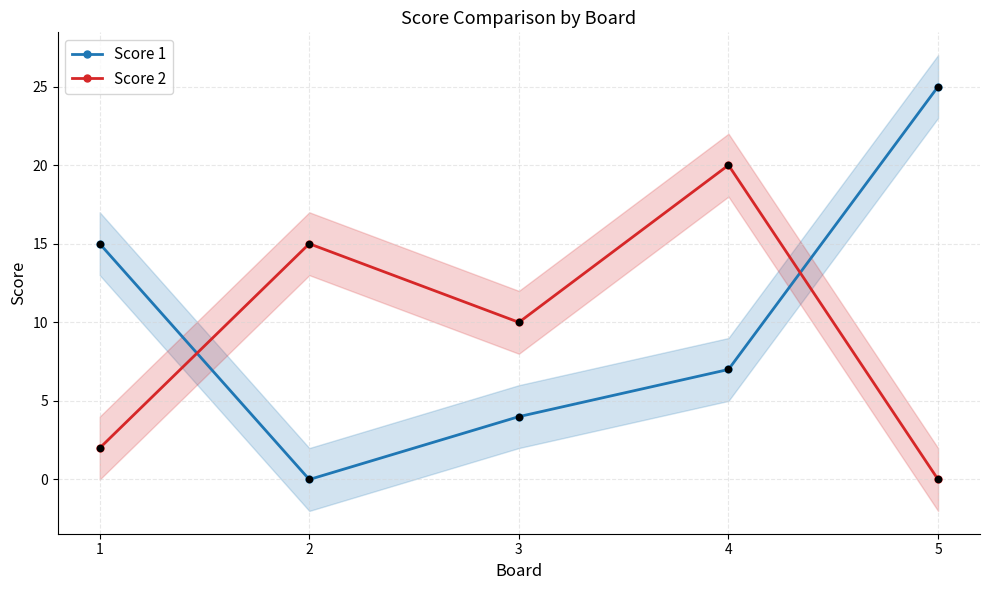

What are all the series names shown in the legend?

Score 1, Score 2